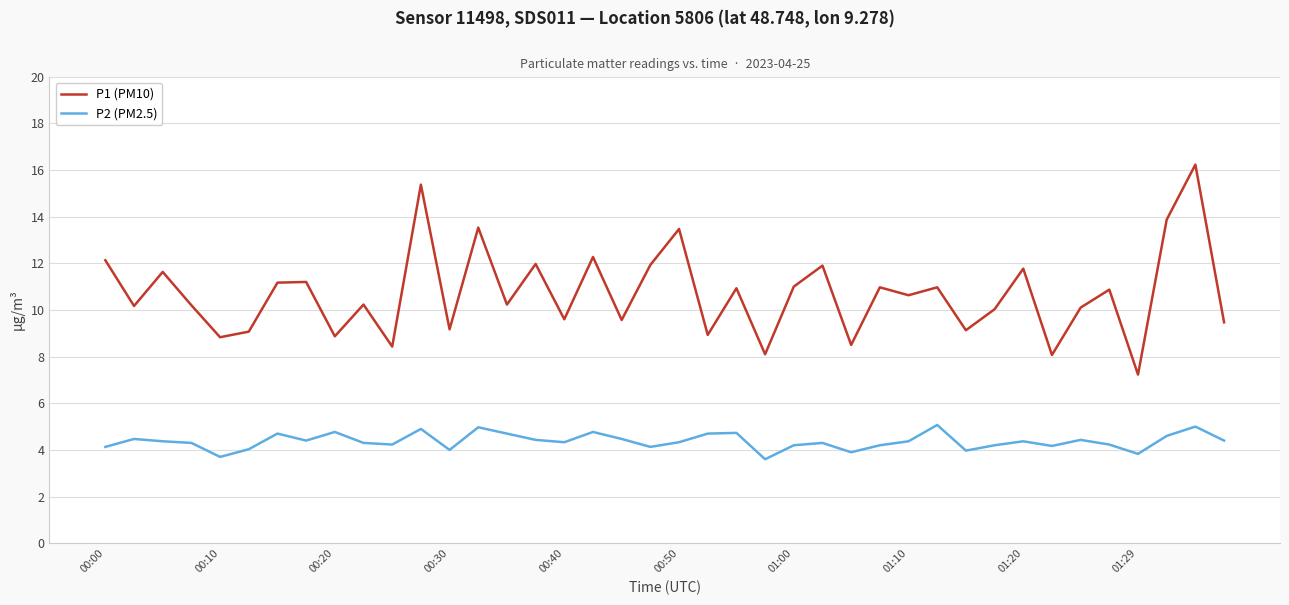

List the series in order of their overall mean, highest first.

P1 (PM10), P2 (PM2.5)